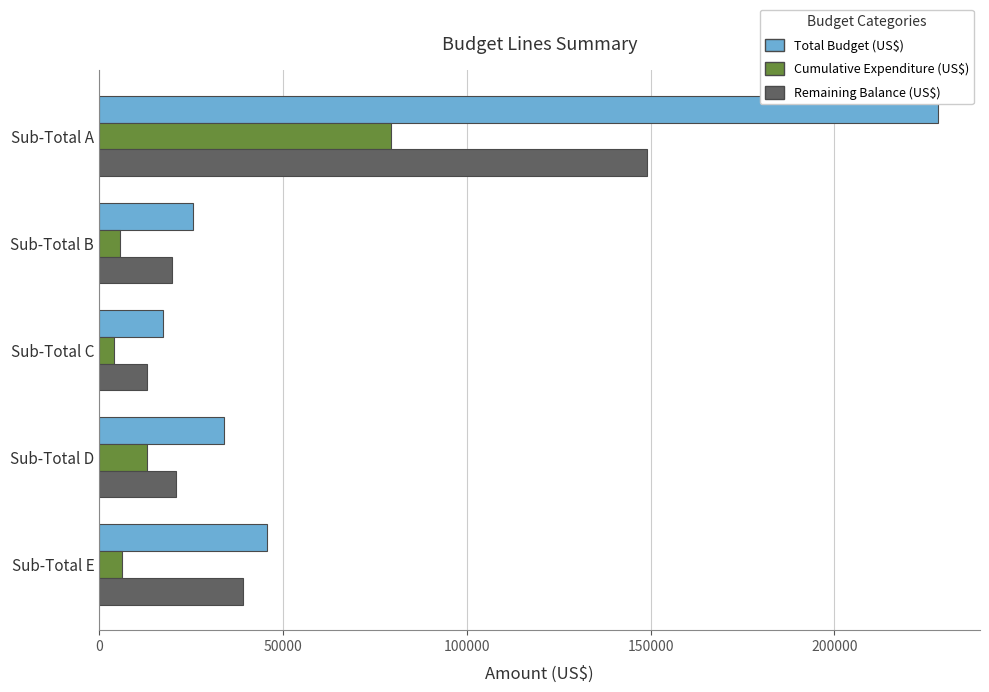

What is the difference between the maximum and minimum values in the Remaining Balance (US$) series?

135775